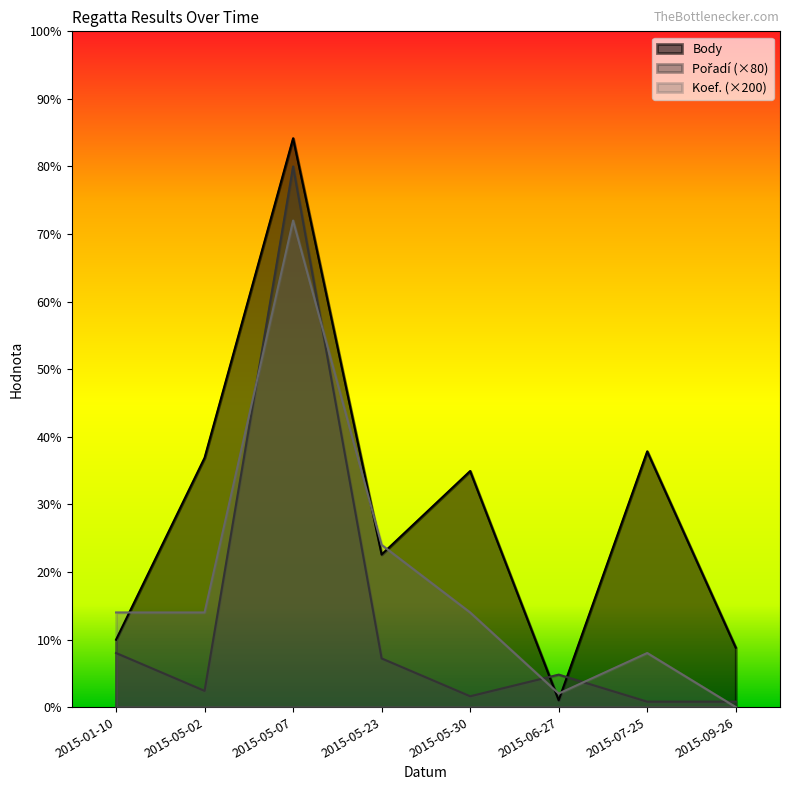

The Pořadí series shows 480 at 2015-06-27. True or false?

True